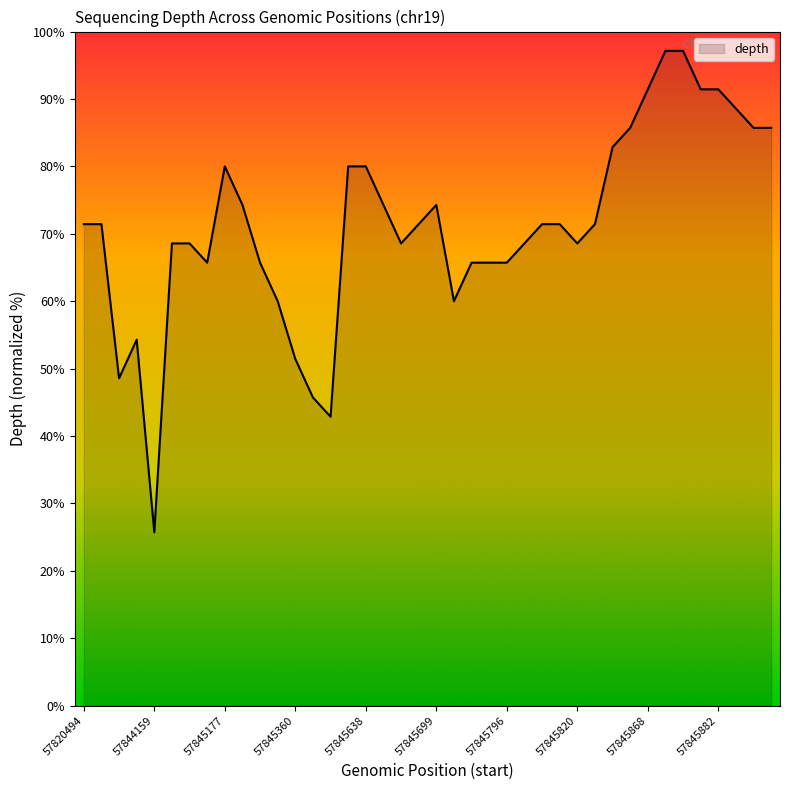

How many values are below 71?

18